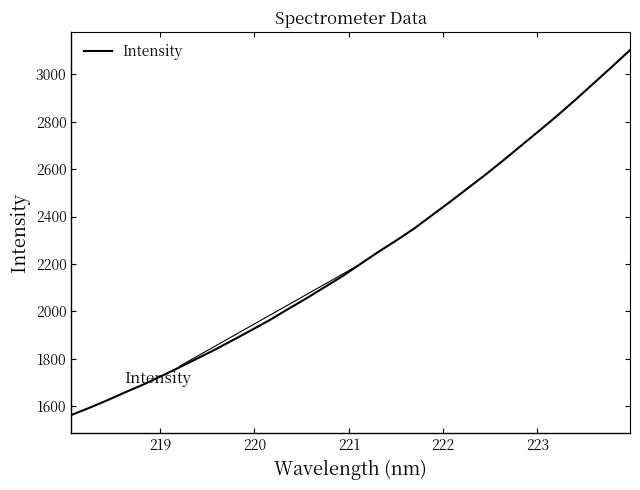

What is the difference between the maximum and minimum values?

1539.3